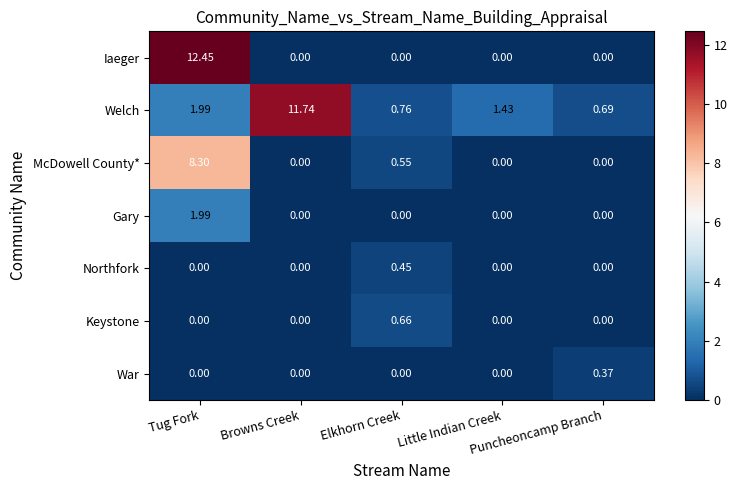

Which series has the largest total across all categories?

Welch